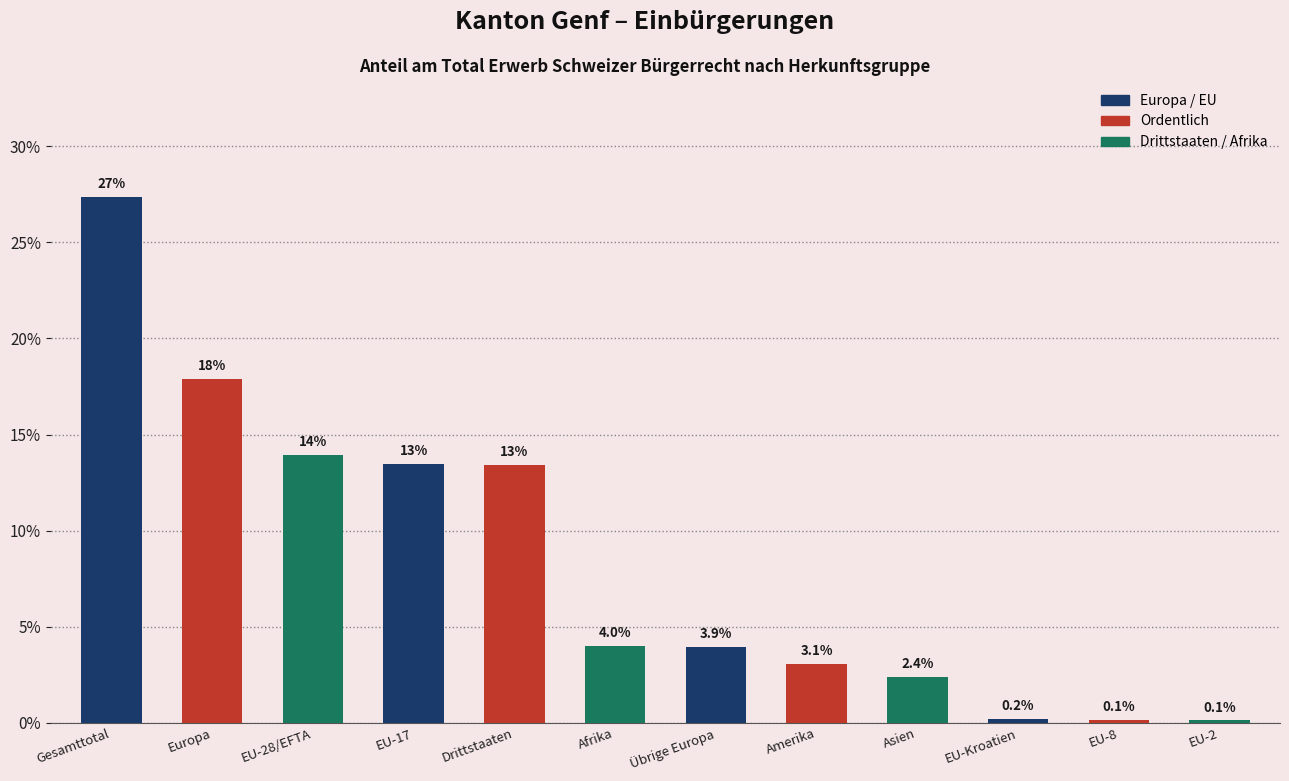

Reading left to right, list all the values displayed in this chart.

27.4	17.9	13.9	13.5	13.4	4.0	3.9	3.1	2.4	0.2	0.1	0.1